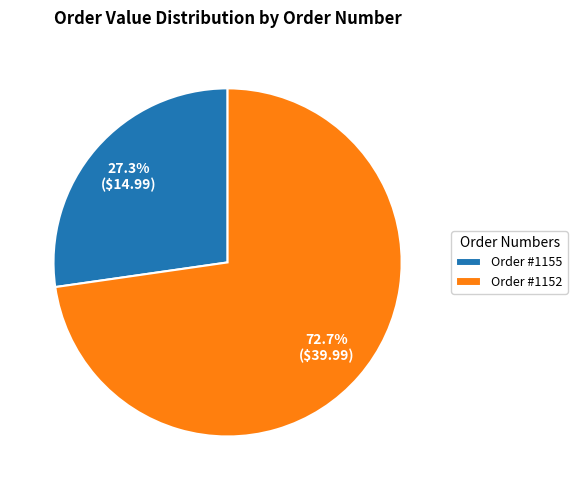

Combined, do Order #1155 and Order #1152 account for over 50%?

Yes